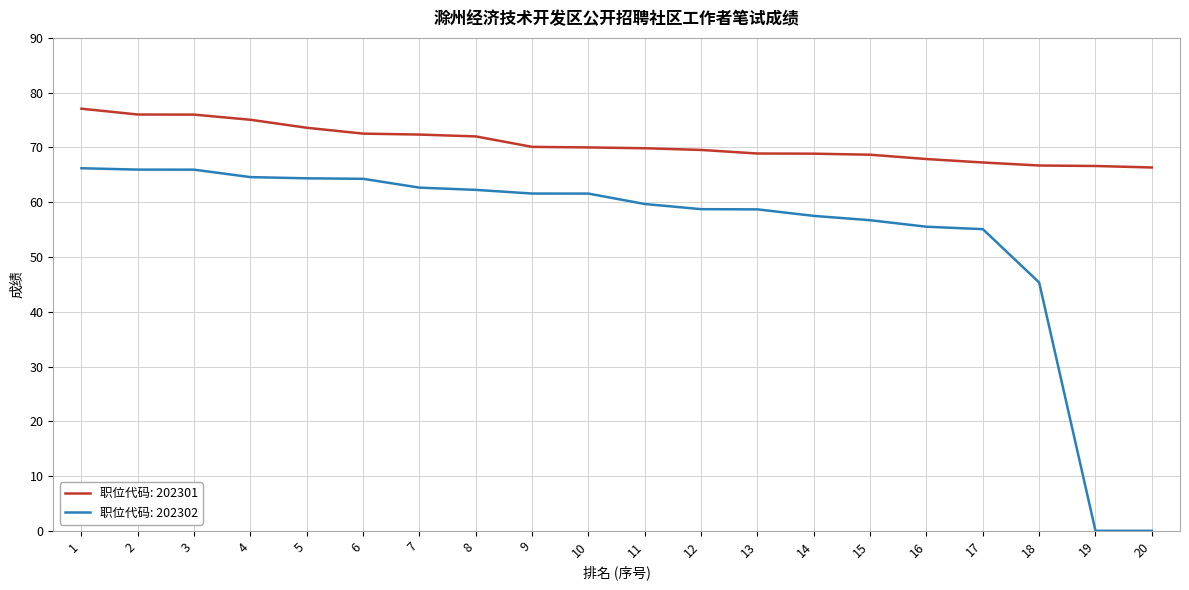

What is the spread (max minus min) of values at 15?

12.0